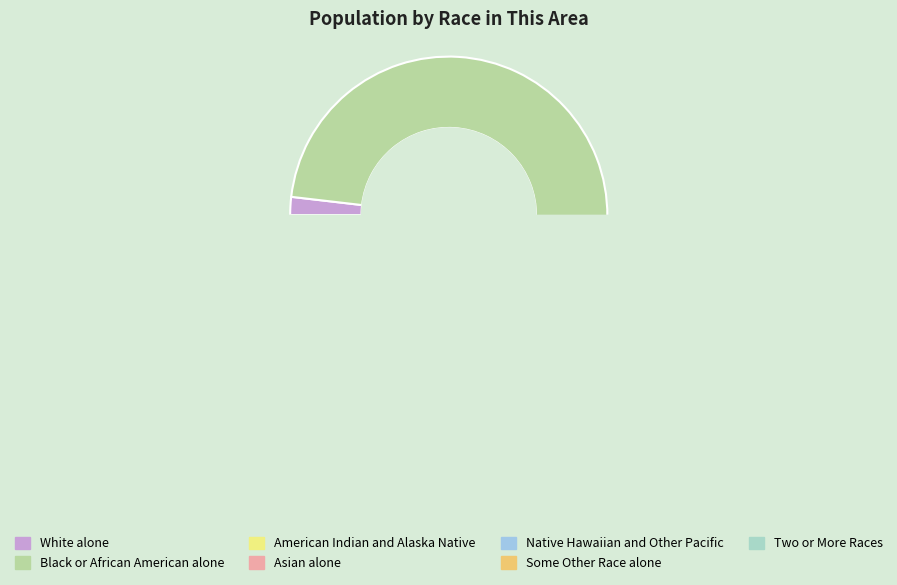

Is Black or African American alone the majority of the pie?

Yes